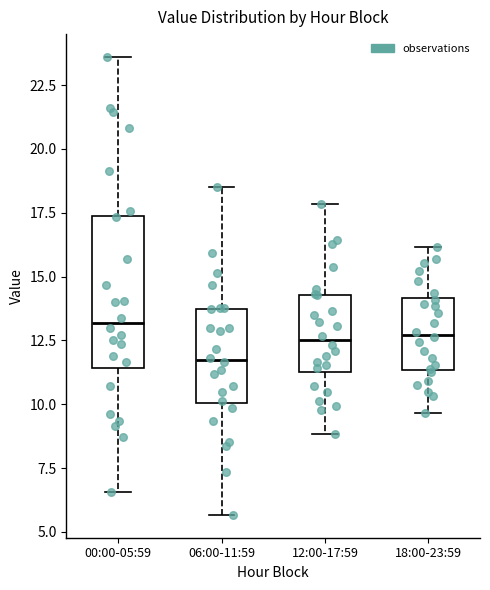

Where is the lower edge of the box for 12:00-17:59 on the y-axis? The values are not printed on the chart, so give them approximately, as read against the axis.

11.0